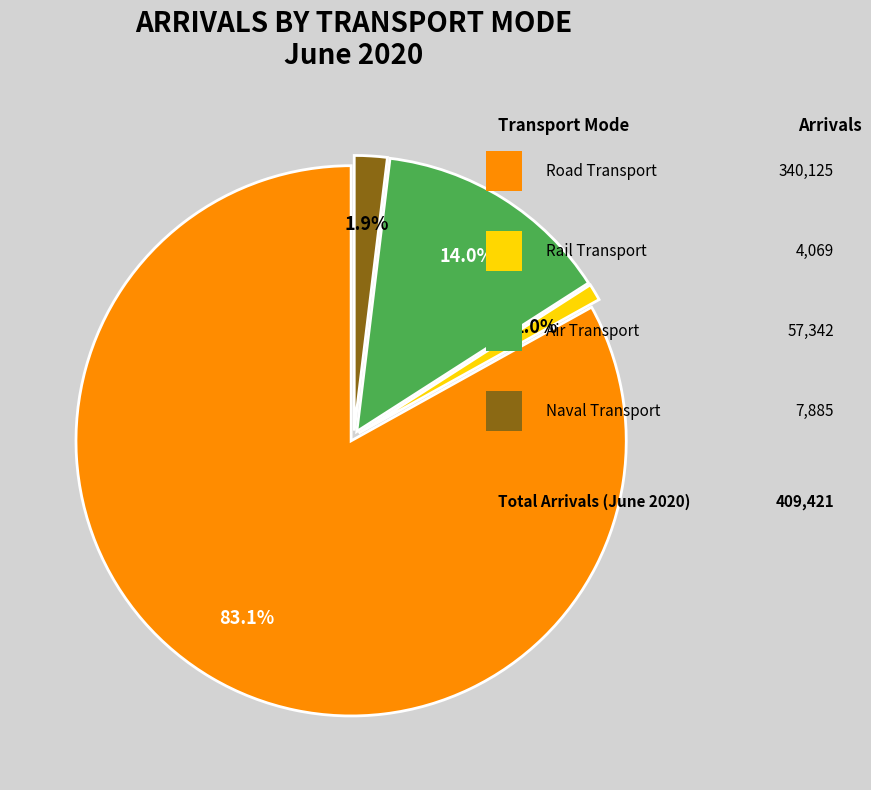

Is there any slice that represents more than half of the pie?

Yes